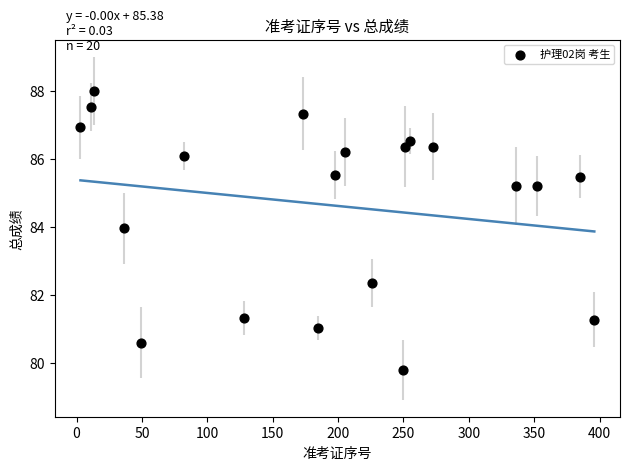

What Y value in the scatter plot is closest to 83?

82.4